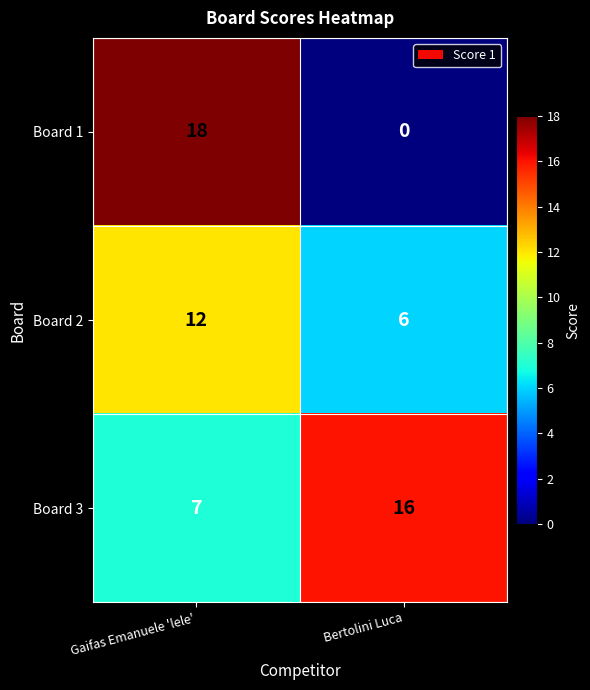

Which series has the widest spread of values?

Board 1